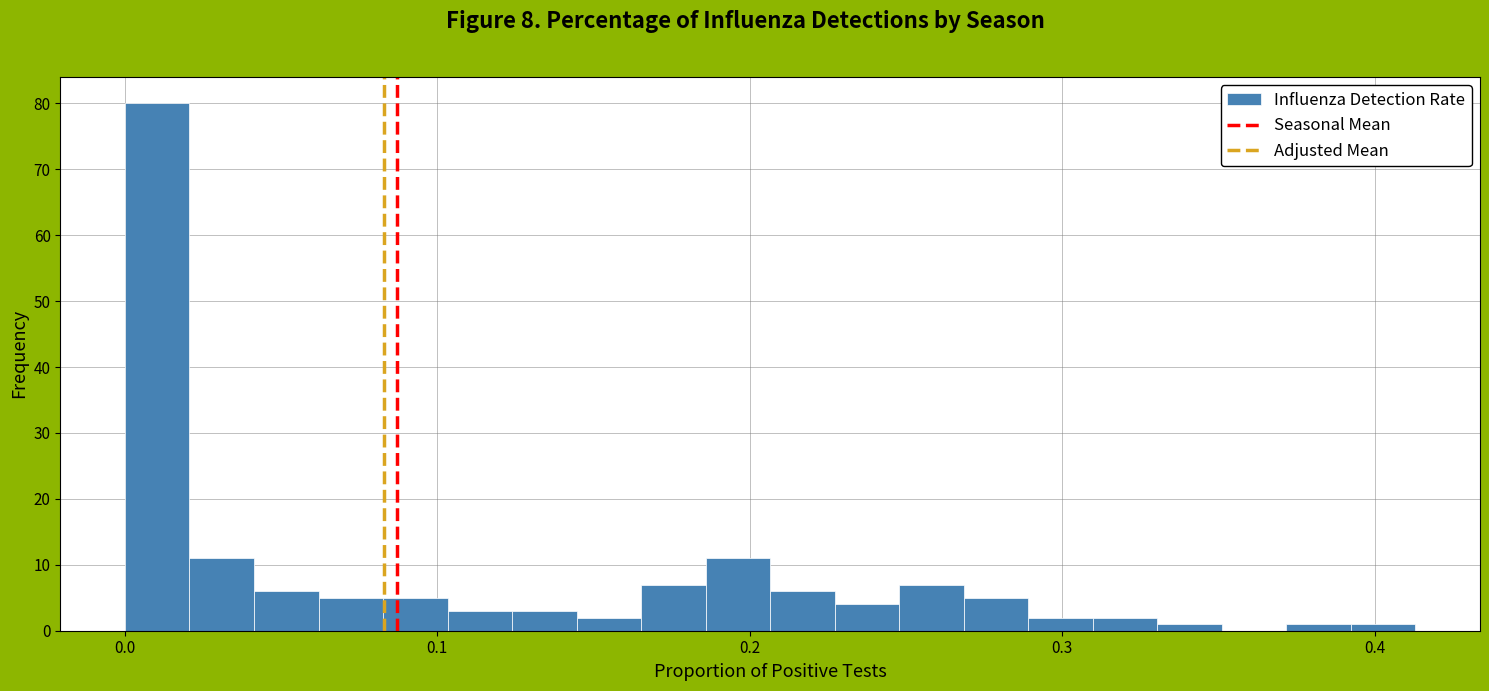

Read against the x-axis, roughly where is the centre of the tallest bar?

0.01